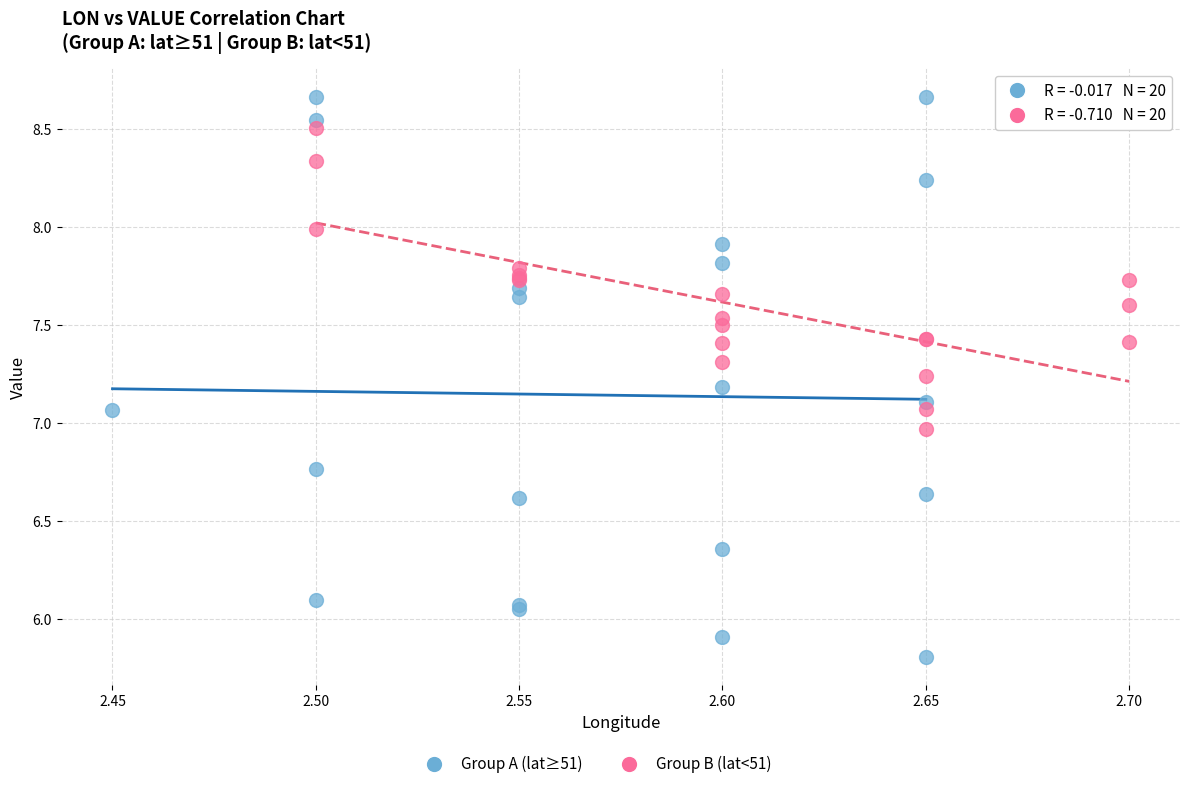

Which series contains the lowest Y value?

Group A (lat≥51)